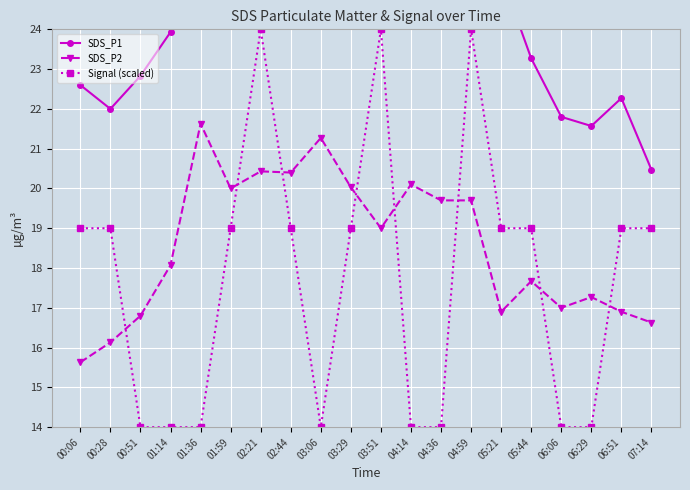

True or false: Signal (scaled) has a value of 14.0 at 00:51.

True